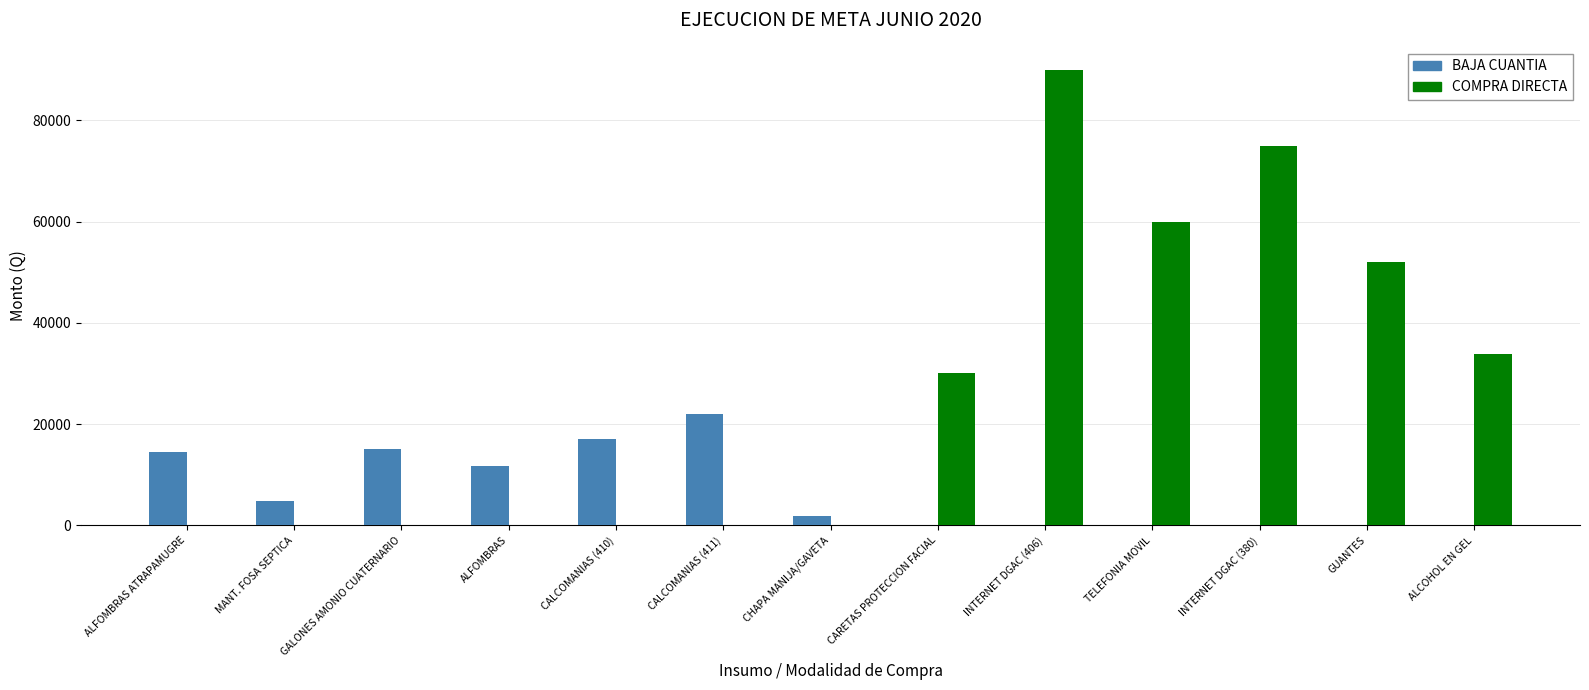

What is the sum of the BAJA CUANTIA values at ALFOMBRAS and CARETAS PROTECCION FACIAL?

11800